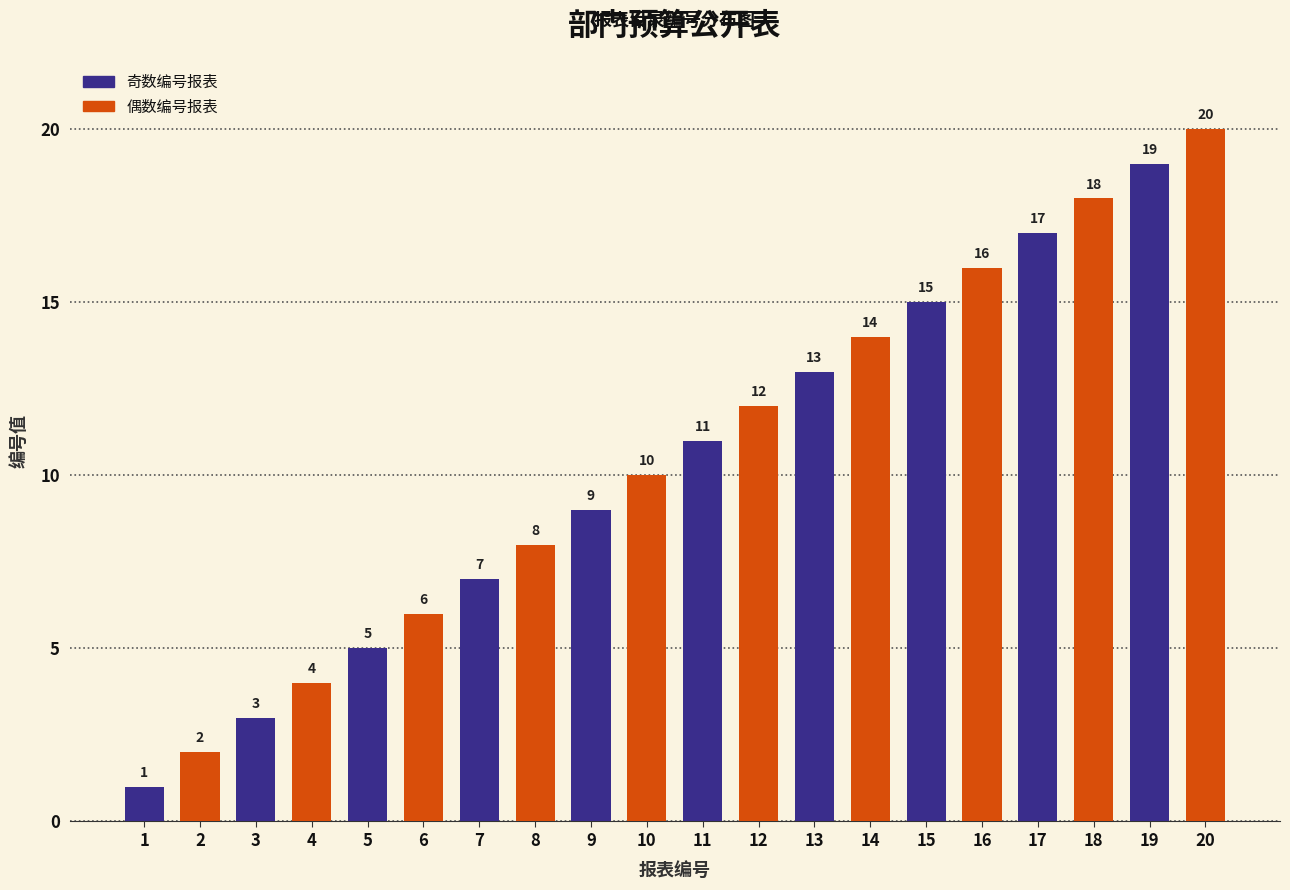

Reading left to right, what are all the values shown in this chart?

1	2	3	4	5	6	7	8	9	10	11	12	13	14	15	16	17	18	19	20